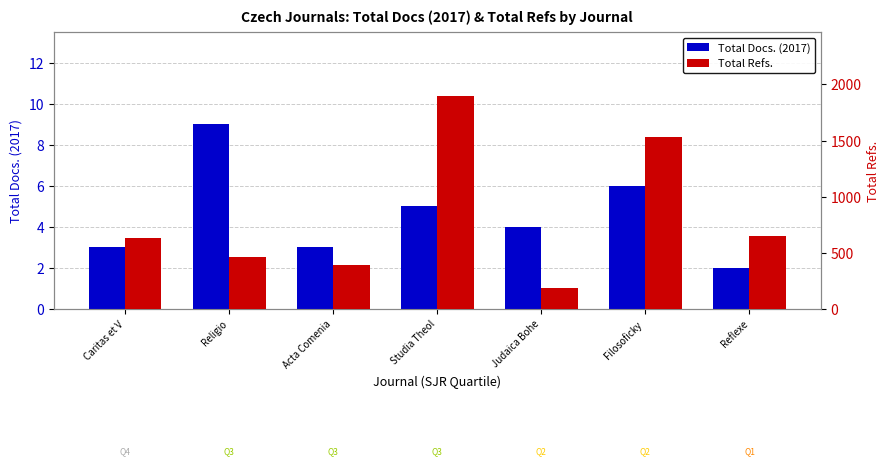

The Total Refs. series shows 653 at Reflexe. True or false?

True